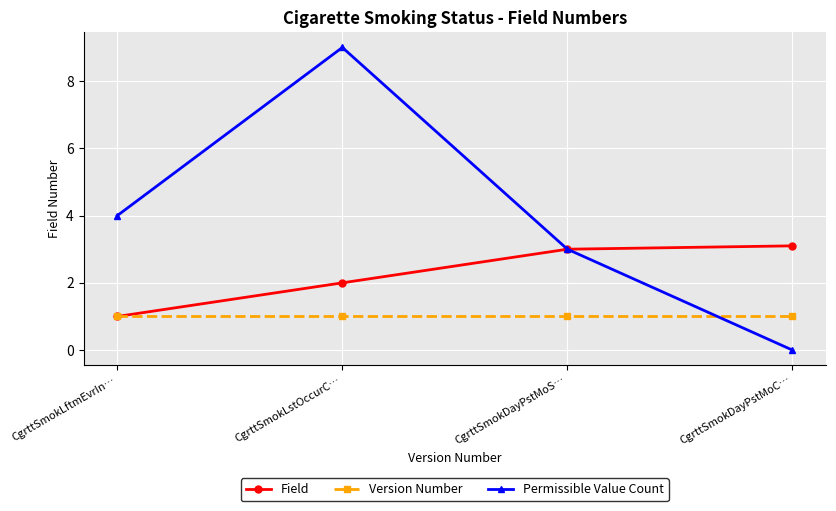

Which category has the highest value across all series?

CgrttSmokLstOccurC…